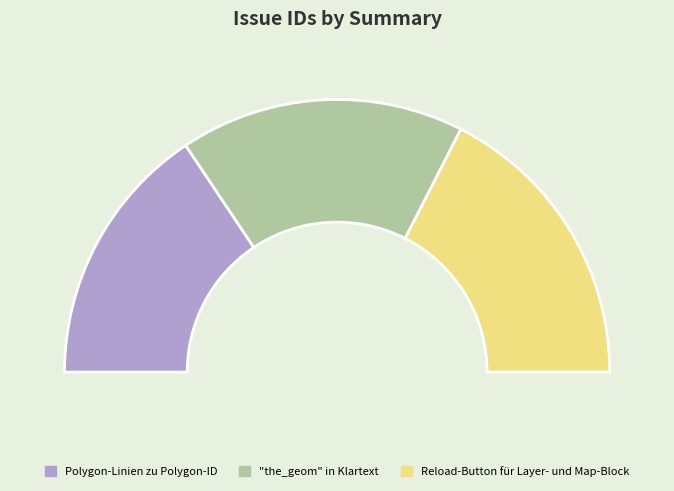

The Polygon-Linien zu Polygon-ID slice represents 31% of the pie. True or false?

True